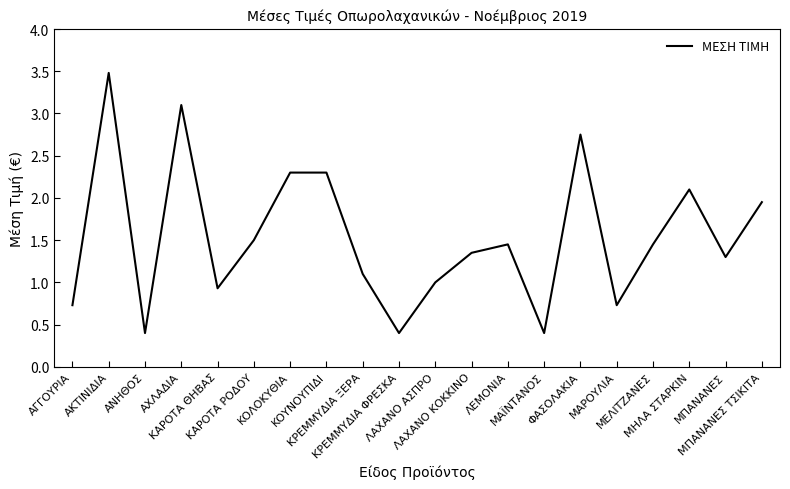

What is the smallest value displayed?

0.4